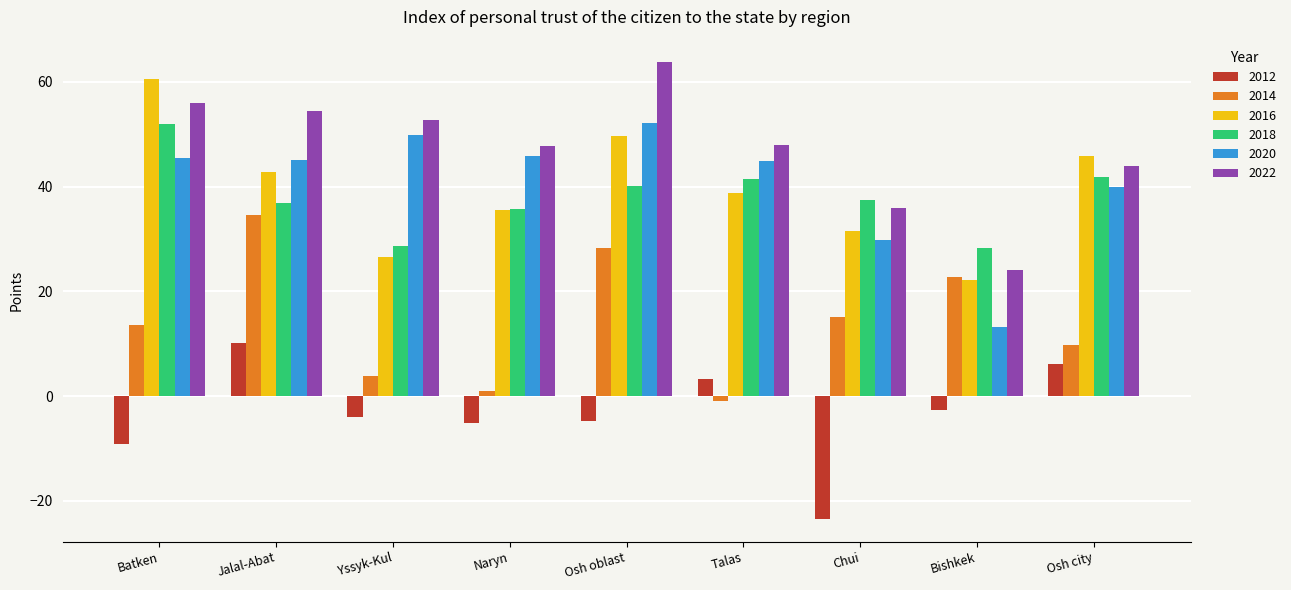

Rank the series at Chui from highest to lowest value.

2018, 2022, 2016, 2020, 2014, 2012